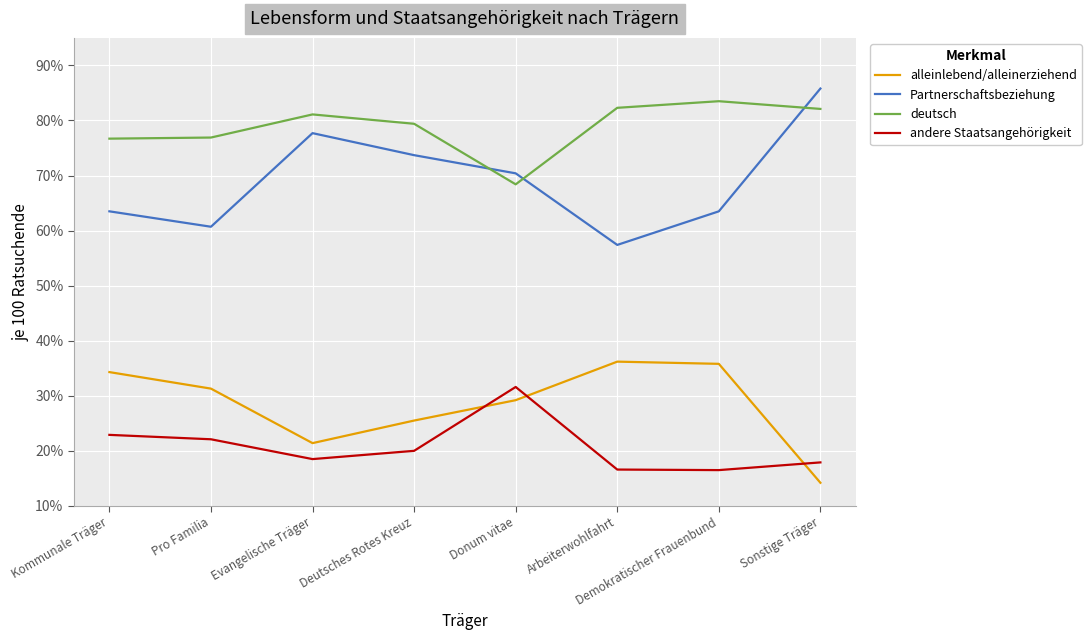

Where does the andere Staatsangehörigkeit series first go above 20?

Kommunale Träger